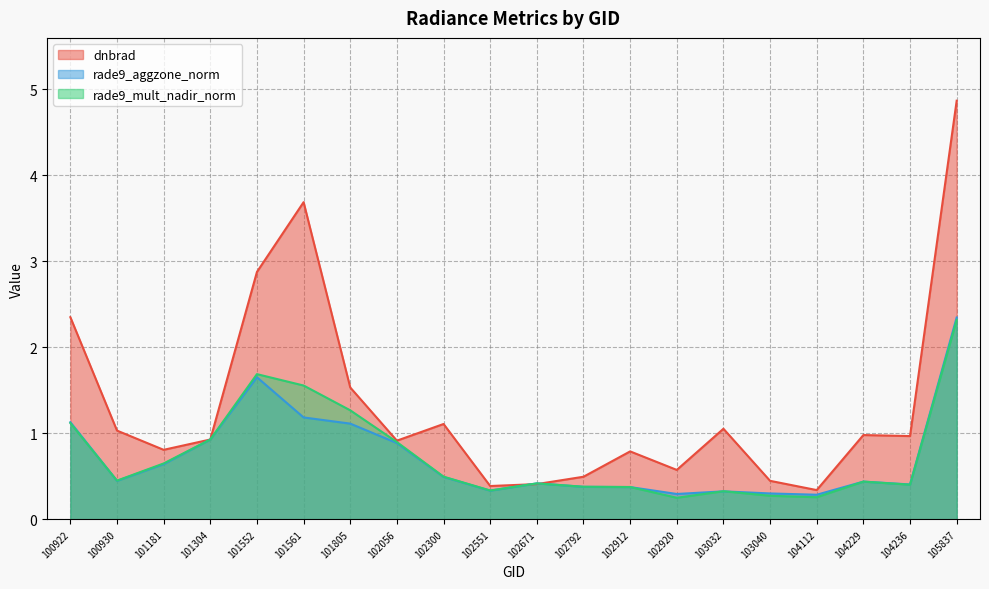

What is the value of the rade9_mult_nadir_norm point at the 5th from the left?

1.7